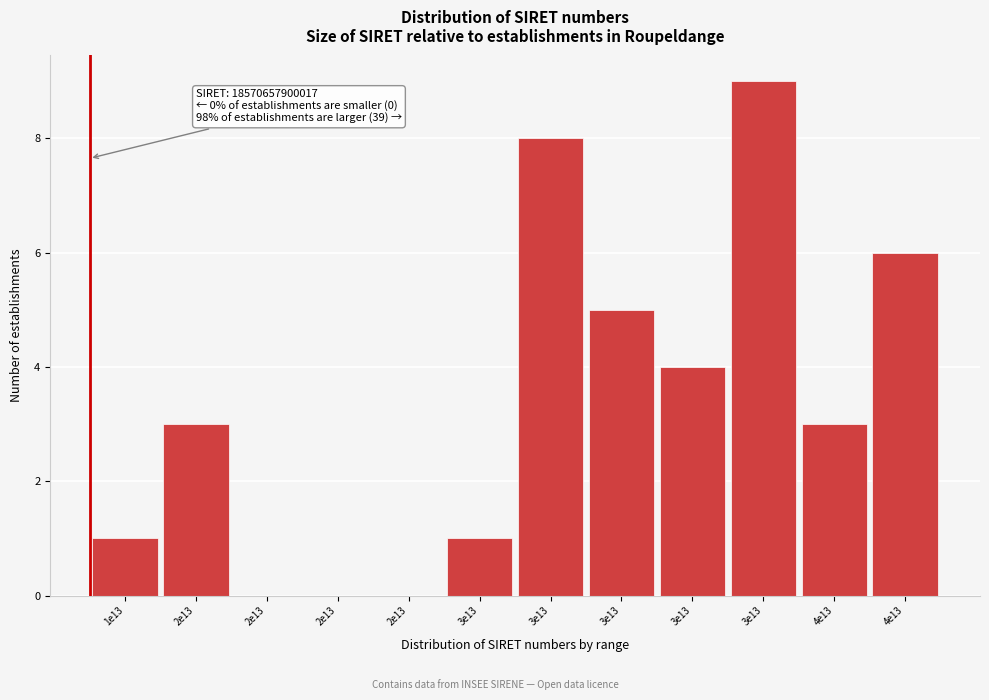

Count the number of data series in this chart.

1